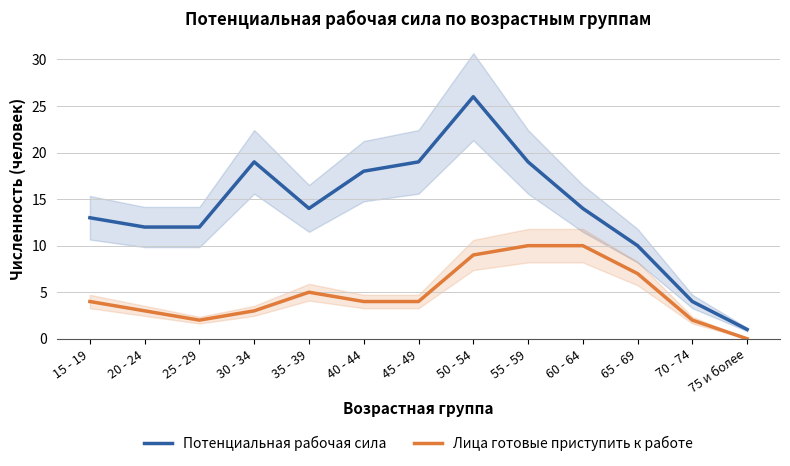

What is the label of the 9th point from the right?

35 - 39